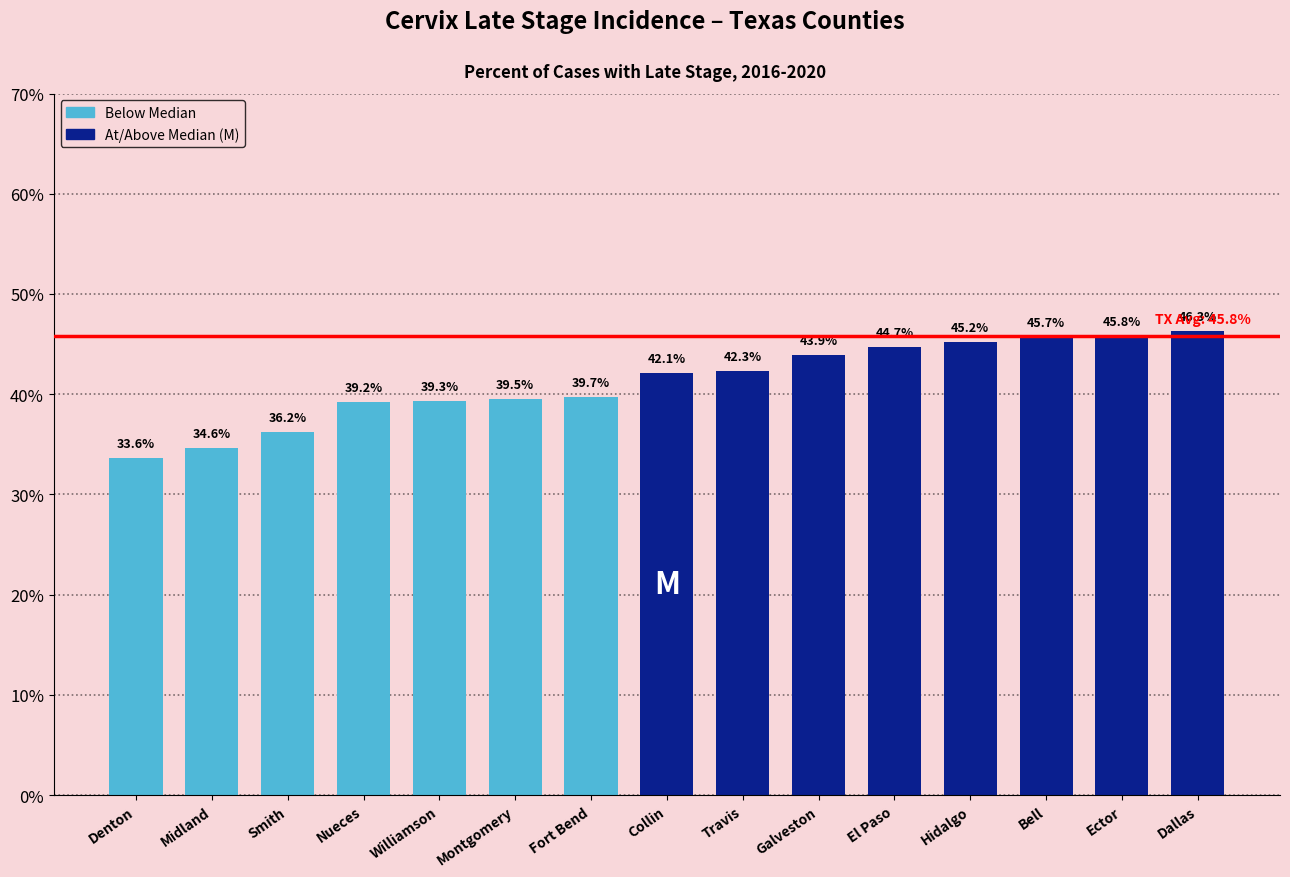

What is the label of the 2nd bar from the left?

Midland